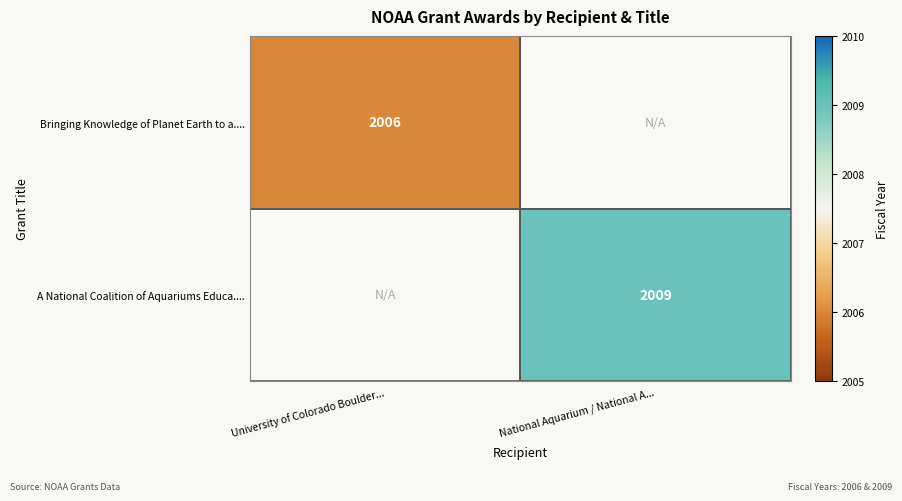

The value of A National Coalition of Aquariums Educa.... at National Aquarium / National A... is 554. True or false?

False